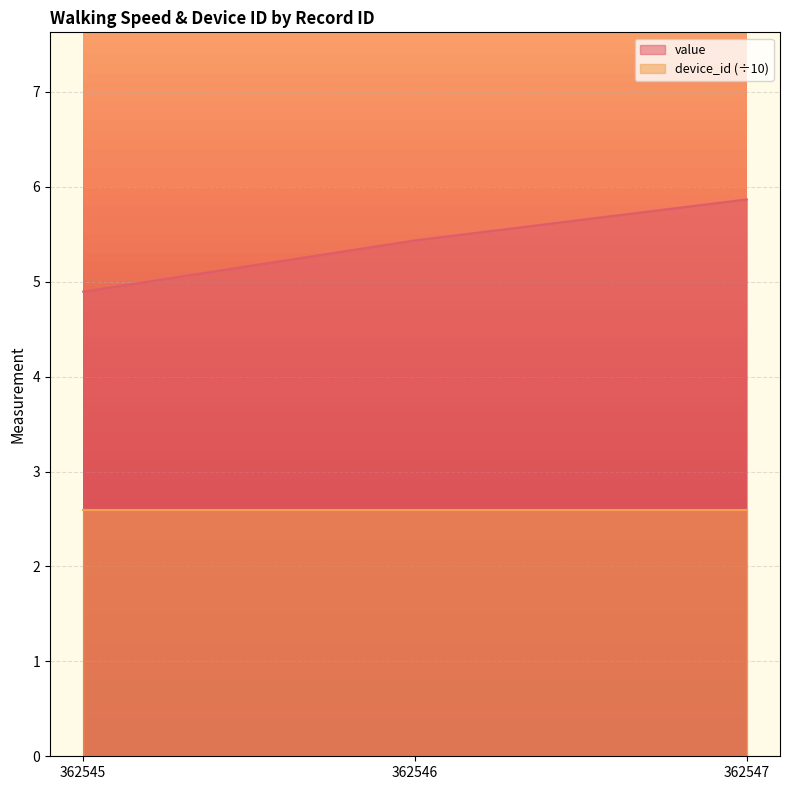

What is the minimum value shown in the chart?

2.6